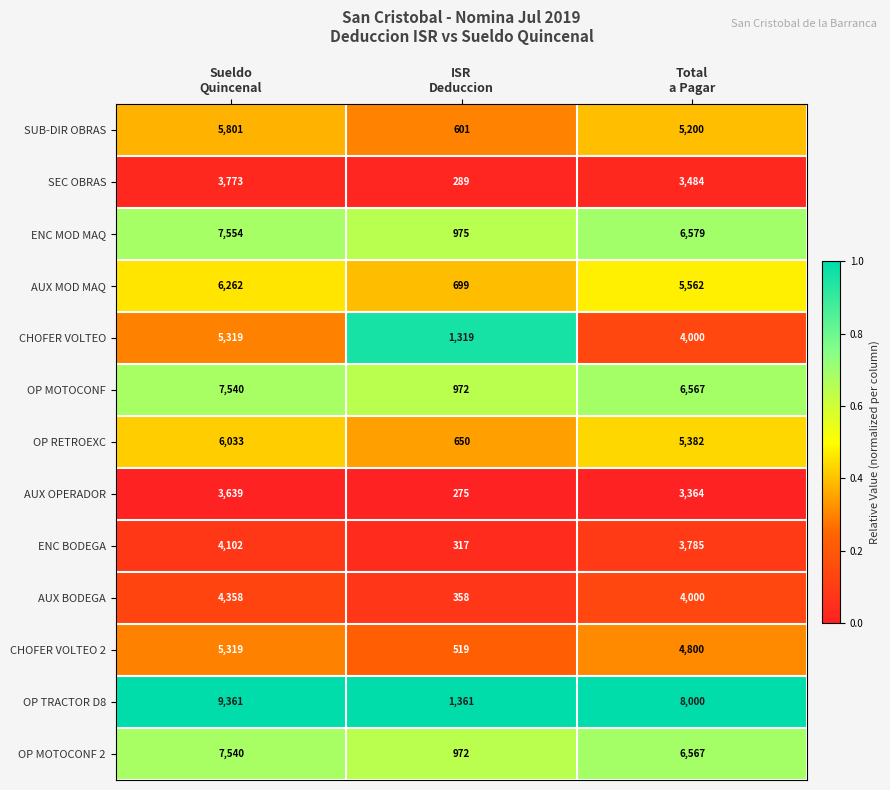

Which label corresponds to the smallest value in the chart?

ISR
Deduccion